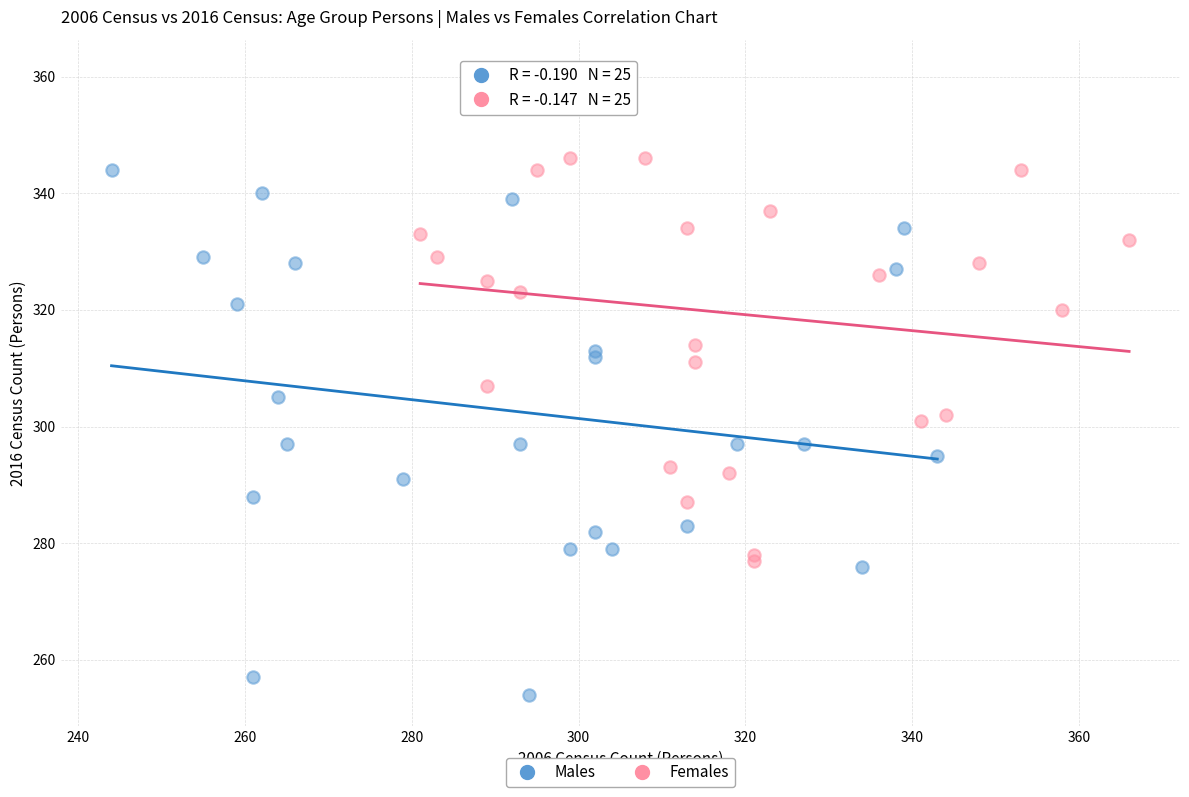

Which series contains the lowest Y value?

Males